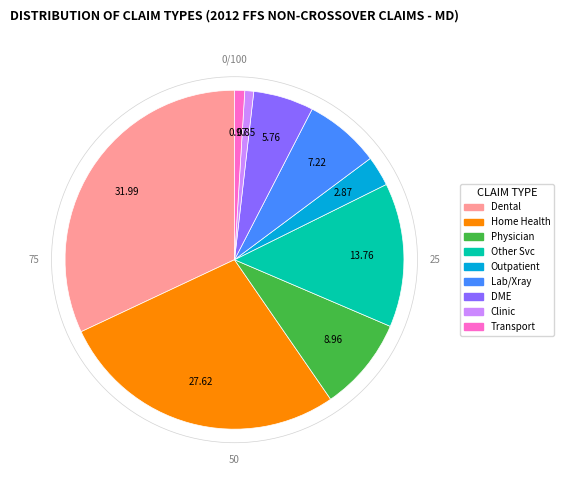

Does any single category account for the majority?

No